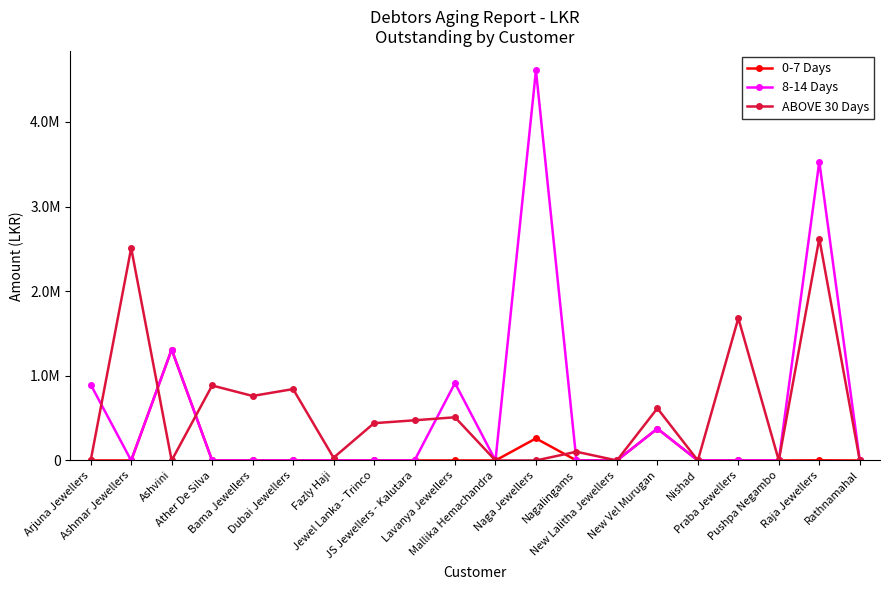

Does the chart have visible grid lines?

No